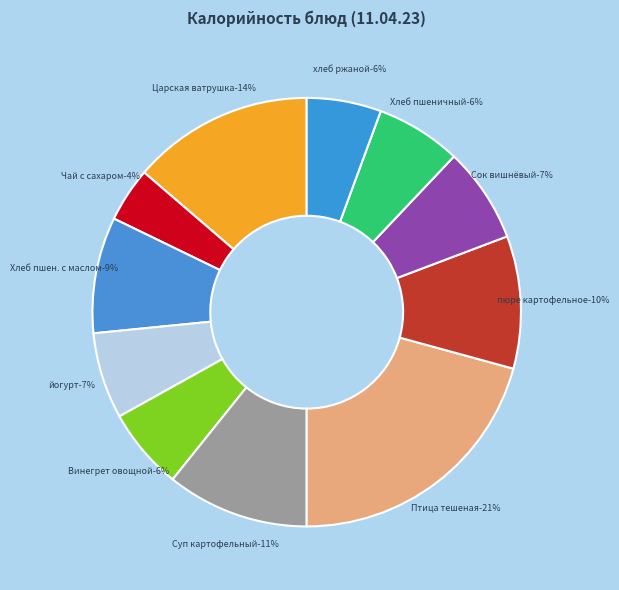

Rank the categories by value from lowest to highest.

Чай с сахаром, хлеб ржаной, Винегрет овощной, Хлеб пшеничный, йогурт, Сок вишнёвый, Хлеб пшеничный с маслом, пюре картофельное, Суп картофельный с клецками мясом, Царская ватрушка с соусом молочным, Птица тешеная в томате